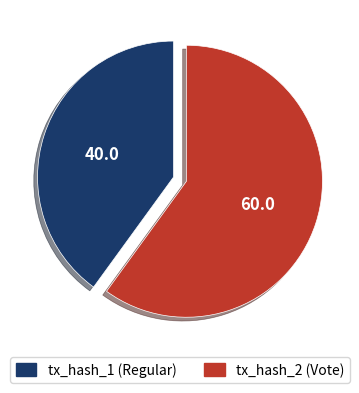

Is there any slice that represents more than half of the pie?

Yes